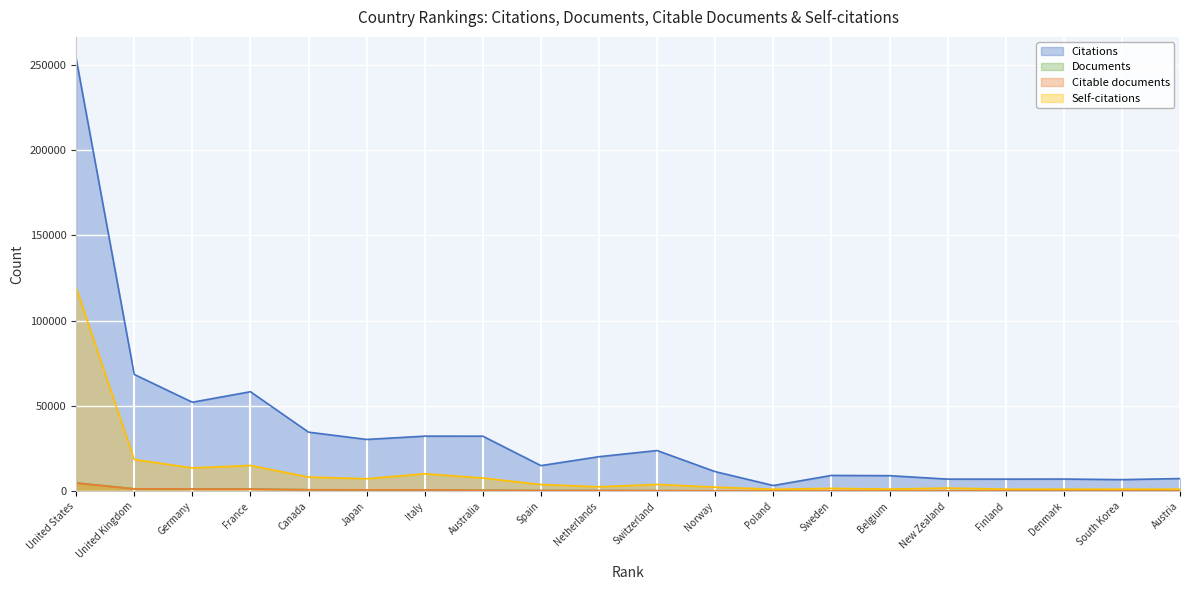

Which series has the widest spread of values?

Citations